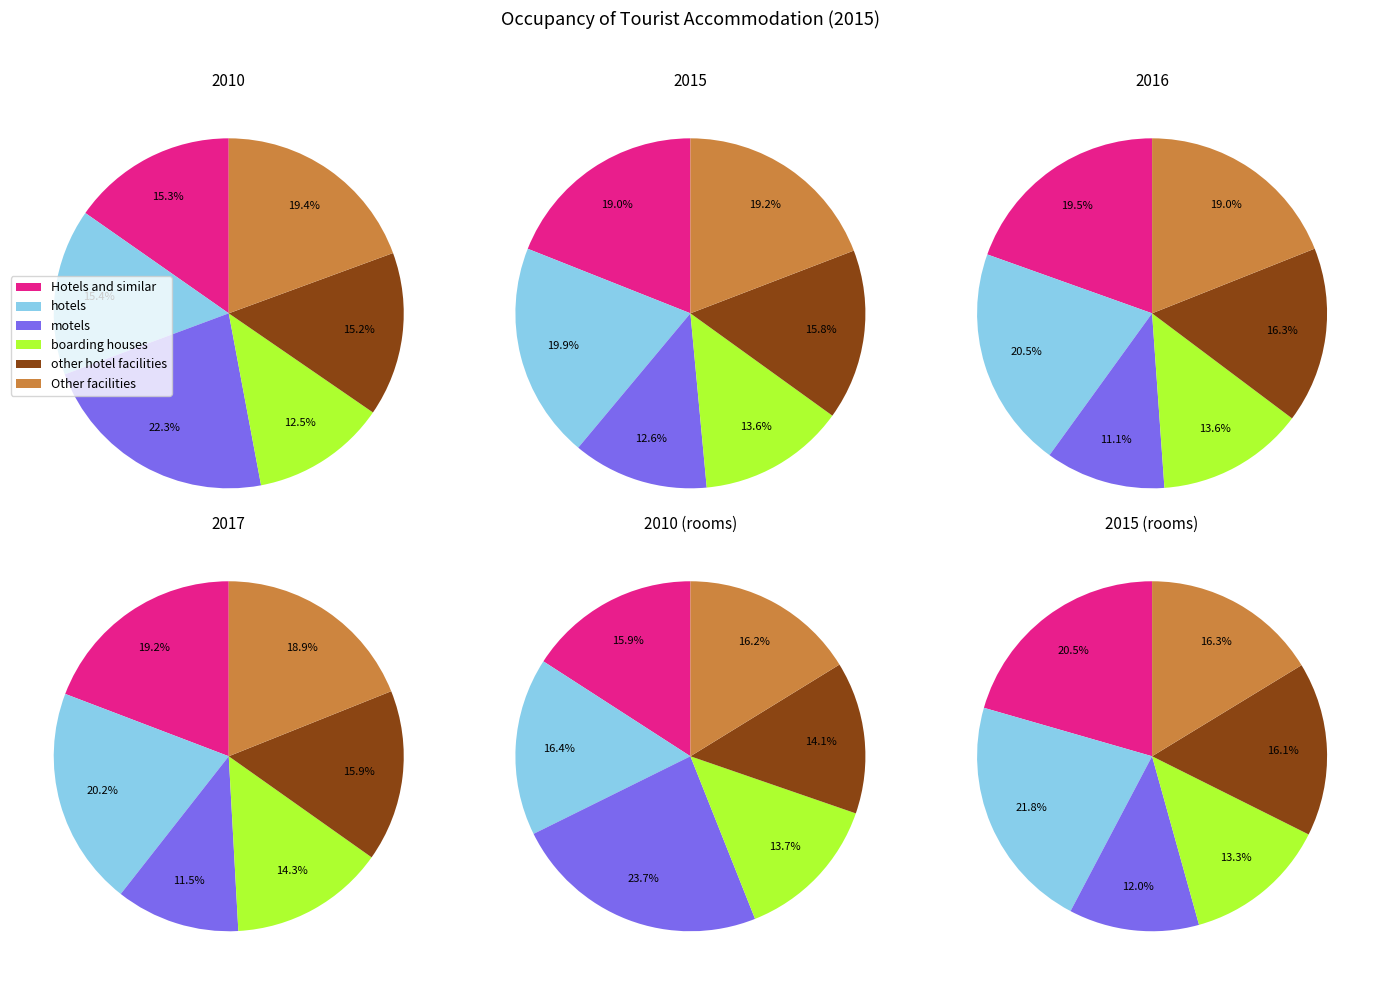

To the nearest percent, what portion does motels represent?

13%